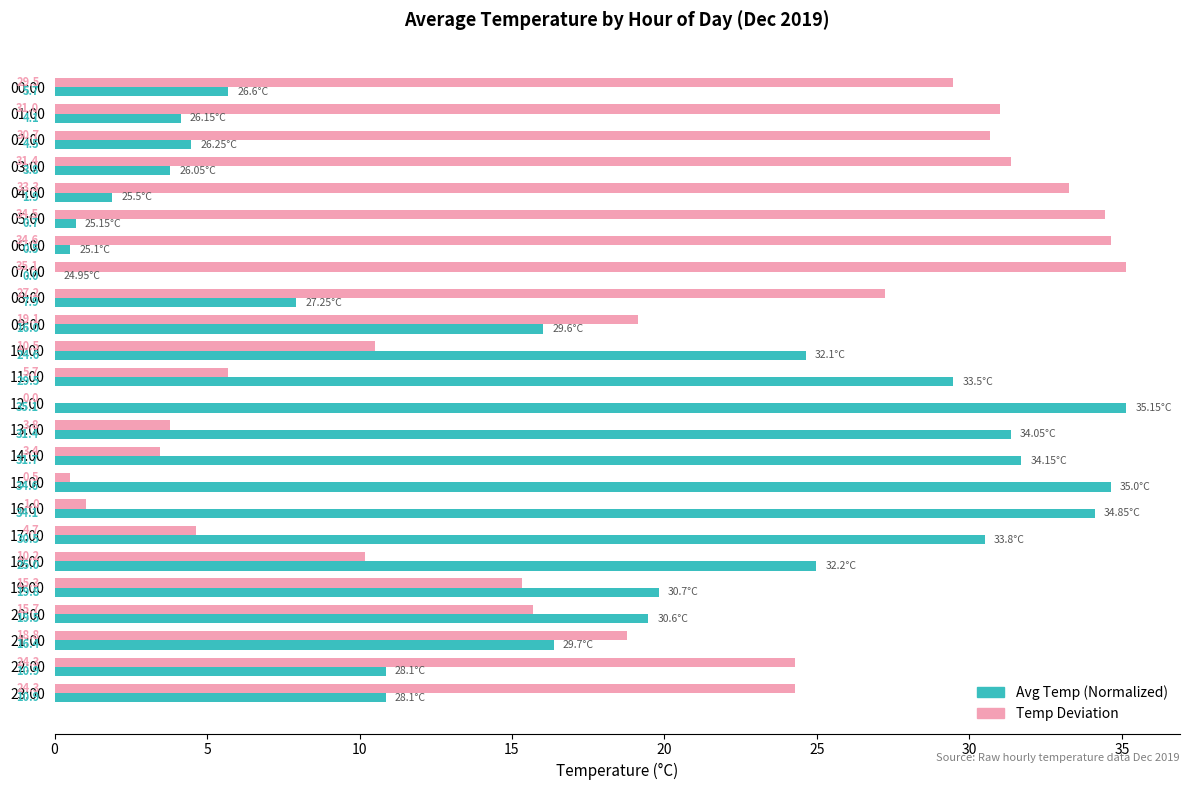

Which series has the largest total across all categories?

Temp Deviation